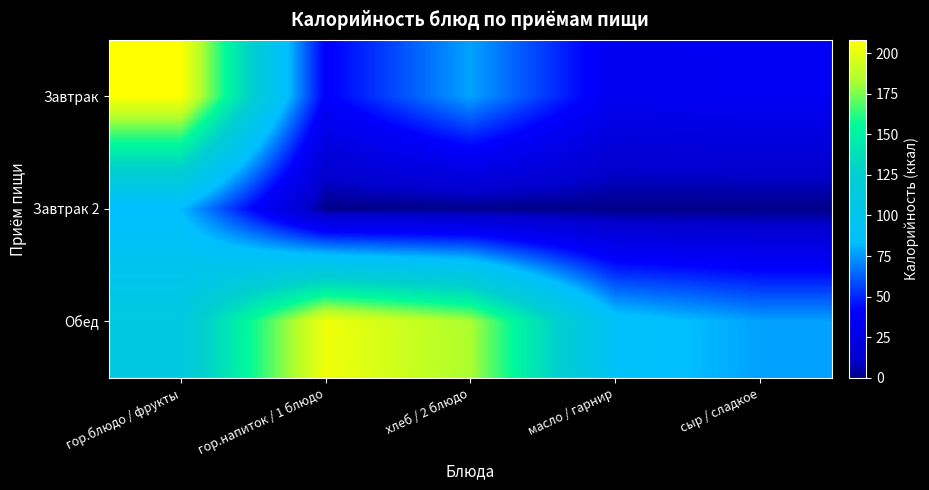

What is the total value across all series at гор.блюдо / фрукты?

403.1